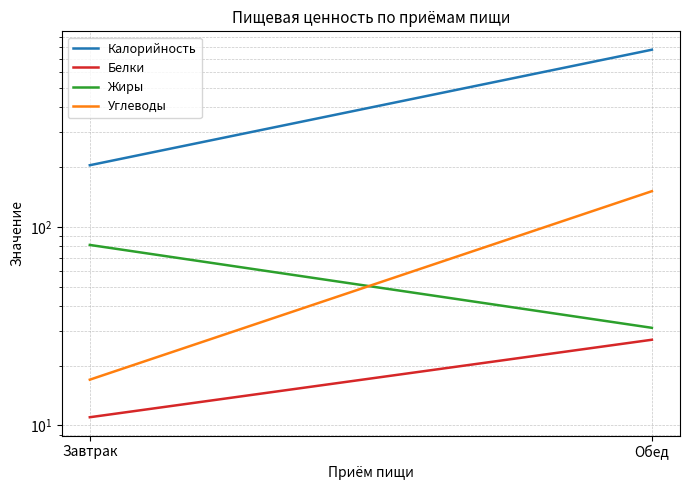

At how many categories does at least one series exceed 503?

1